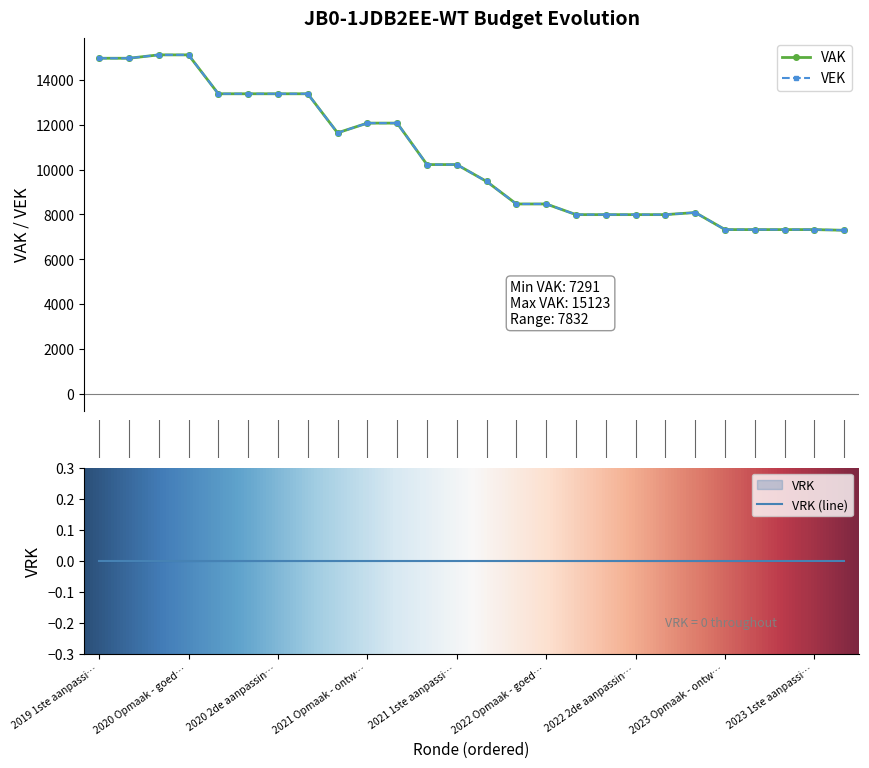

Which series has the largest total across all categories?

VAK